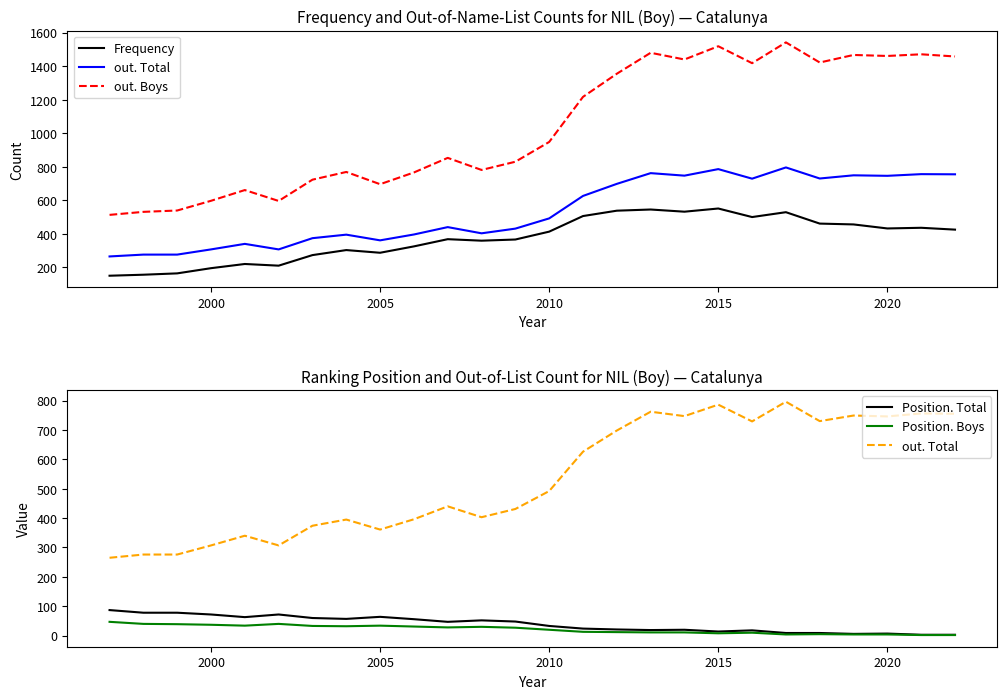

Reading right to left, extract all data points from this chart.

Frequency: 425	436	432	456	461	529	500	551	532	545	538	506	413	366	359	368	325	287	303	273	210	220	195	164	156	150
out. Total: 755	756	746	749	730	796	729	786	747	762	698	626	492	431	403	440	396	361	395	374	307	340	307	276	276	265
out. Boys: 1458	1471	1461	1467	1422	1542	1418	1519	1440	1480	1355	1217	948	830	781	853	766	696	769	723	596	661	597	539	531	513
Position. Total: 3	3	7	6	9	9	18	14	20	19	21	24	33	48	52	47	56	64	57	60	72	63	72	78	78	87
Position. Boys: 2	2	4	4	5	4	10	8	11	11	12	13	20	27	30	28	31	34	32	33	40	34	37	39	40	47